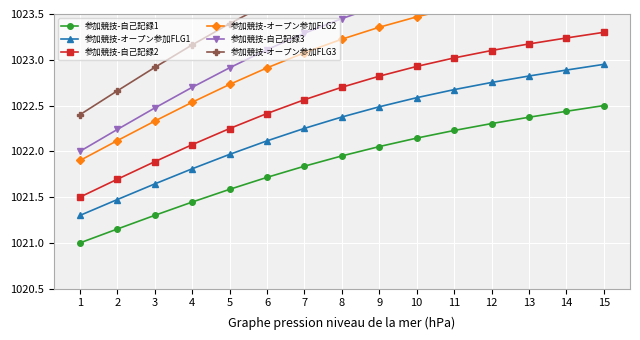

Reading right to left, transcribe all the data shown in this chart.

参加競技-自己記録1: 1022.5	1022.4	1022.4	1022.3	1022.2	1022.1	1022.1	1022.0	1021.8	1021.7	1021.6	1021.4	1021.3	1021.2	1021.0
参加競技-オープン参加FLG1: 1023.0	1022.9	1022.8	1022.8	1022.7	1022.6	1022.5	1022.4	1022.3	1022.1	1022.0	1021.8	1021.6	1021.5	1021.3
参加競技-自己記録2: 1023.3	1023.2	1023.2	1023.1	1023.0	1022.9	1022.8	1022.7	1022.6	1022.4	1022.2	1022.1	1021.9	1021.7	1021.5
参加競技-オープン参加FLG2: 1023.9	1023.8	1023.7	1023.7	1023.6	1023.5	1023.4	1023.2	1023.1	1022.9	1022.7	1022.5	1022.3	1022.1	1021.9
参加競技-自己記録3: 1024.1	1024.0	1024.0	1023.9	1023.8	1023.7	1023.6	1023.4	1023.3	1023.1	1022.9	1022.7	1022.5	1022.2	1022.0
参加競技-オープン参加FLG3: 1024.6	1024.6	1024.5	1024.4	1024.4	1024.3	1024.1	1024.0	1023.8	1023.6	1023.4	1023.2	1022.9	1022.7	1022.4